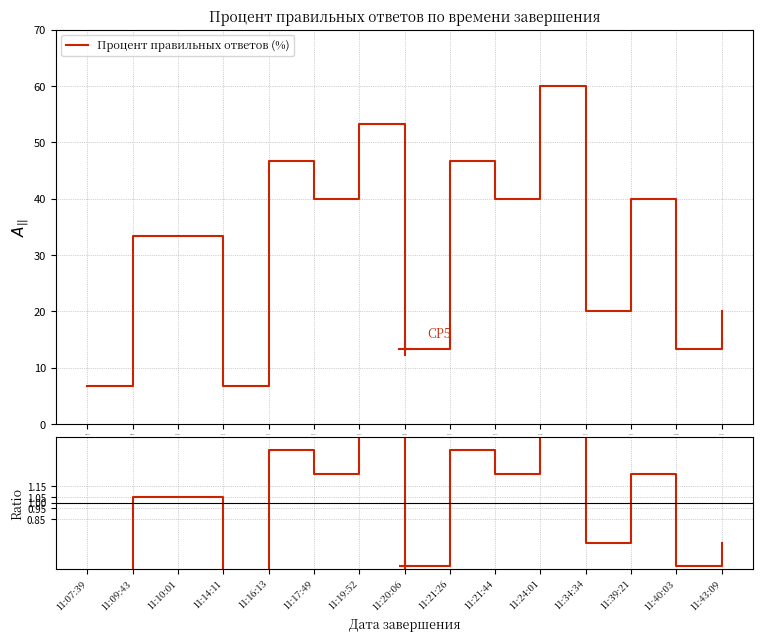

The Количество правильных ответов series shows 0.3 at 11:21:44. True or false?

False